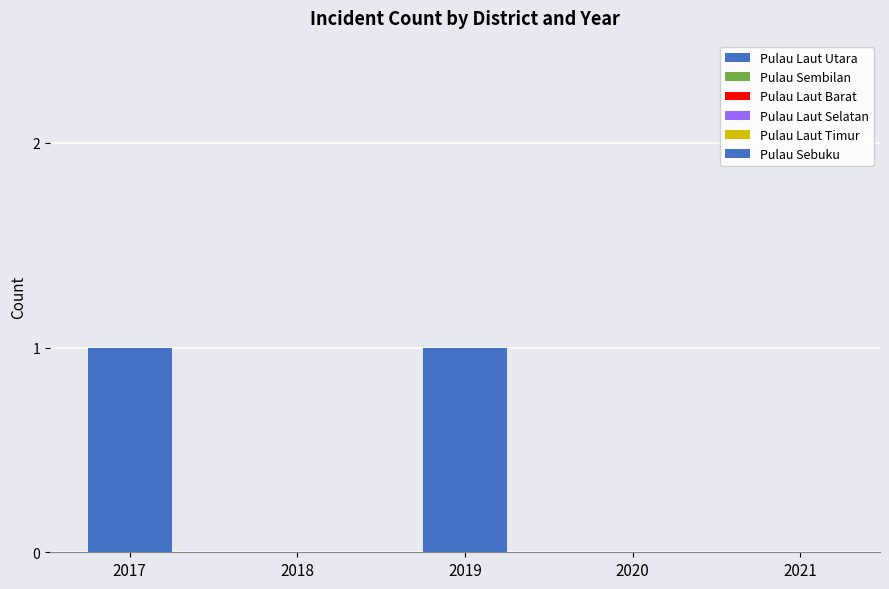

Reading left to right, transcribe all the data shown in this chart.

Pulau Laut Utara: 2017=1	2018=0	2019=1	2020=0	2021=0
Pulau Sembilan: 2017=0	2018=0	2019=0	2020=0	2021=0
Pulau Laut Barat: 2017=0	2018=0	2019=0	2020=0	2021=0
Pulau Laut Selatan: 2017=0	2018=0	2019=0	2020=0	2021=0
Pulau Laut Timur: 2017=0	2018=0	2019=0	2020=0	2021=0
Pulau Sebuku: 2017=0	2018=0	2019=0	2020=0	2021=0